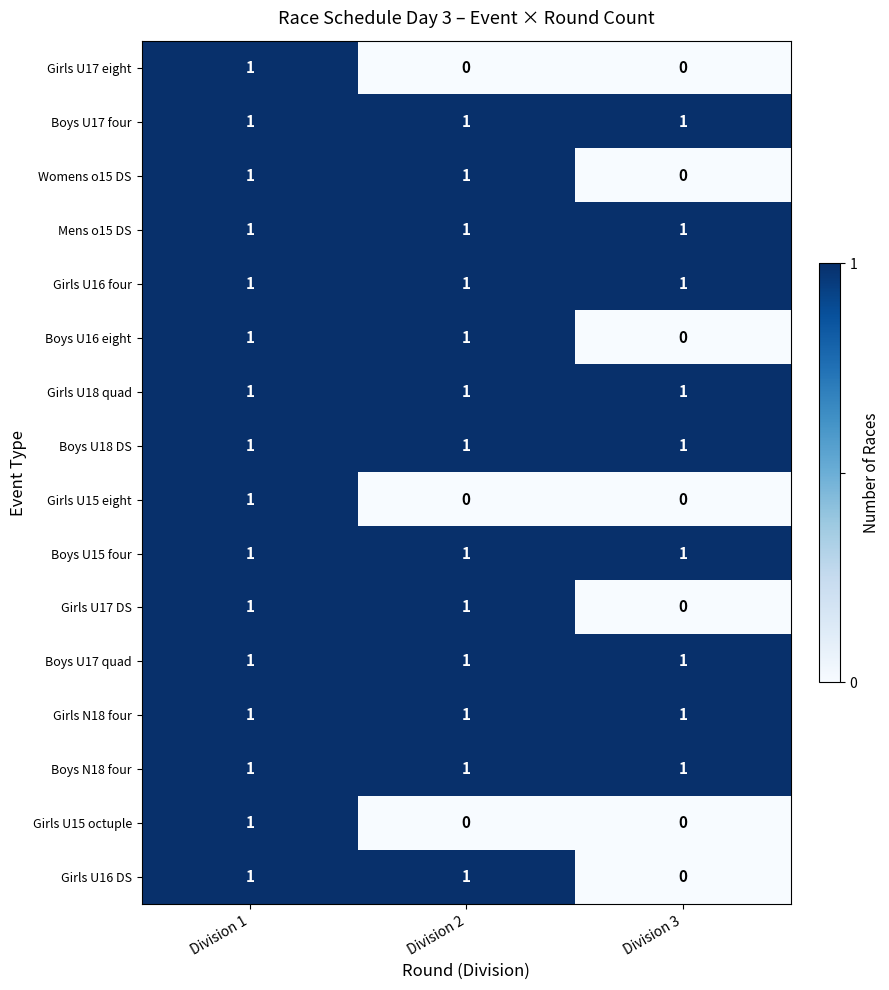

At how many categories does at least one series exceed 0?

3